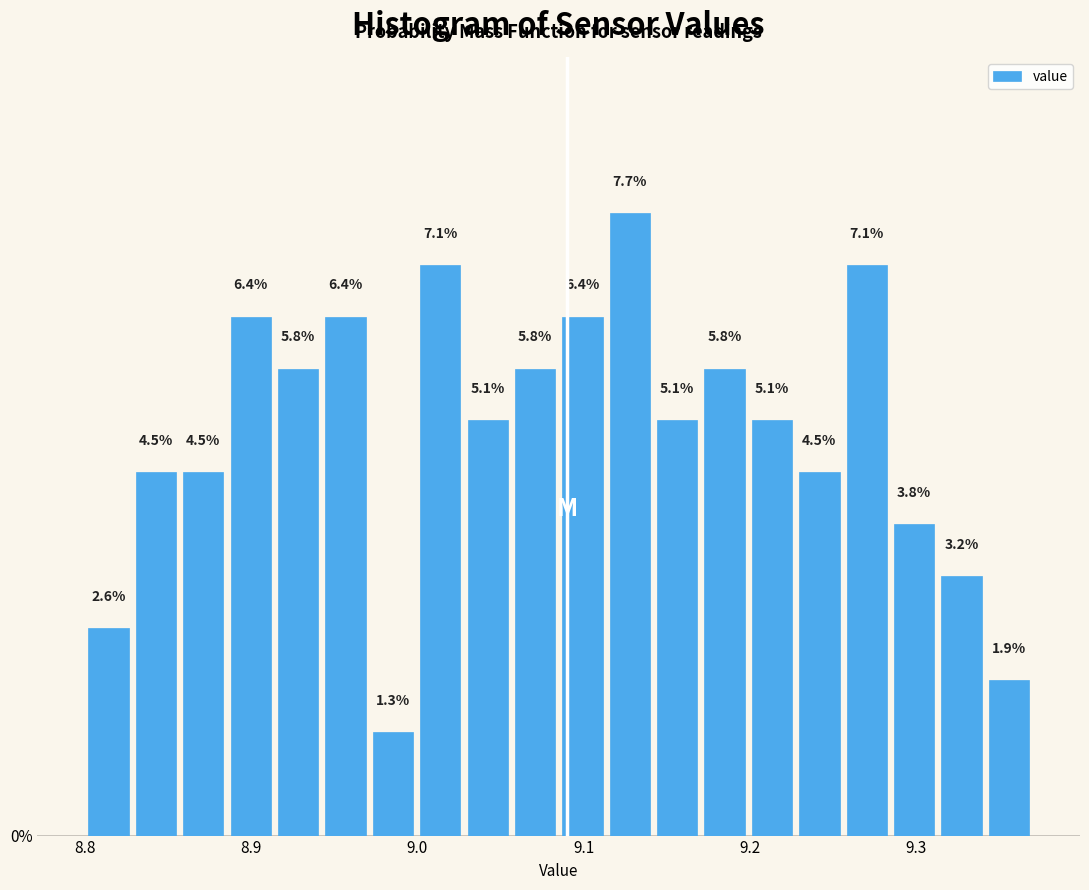

Read against the x-axis, roughly where is the centre of the tallest bar?

9.13